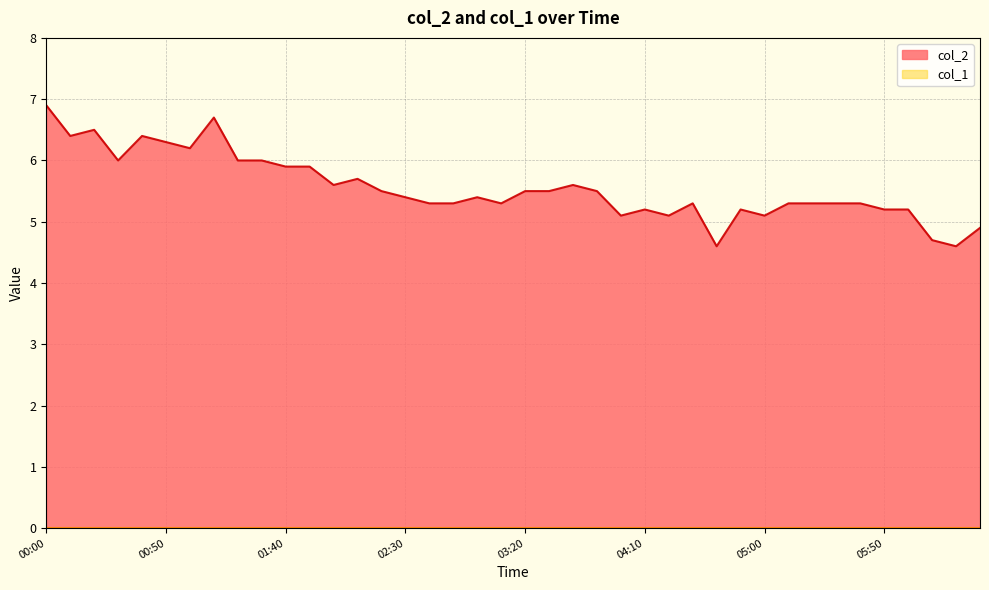

Where is the data nearest to the value 5?

2022/11/09 04:00